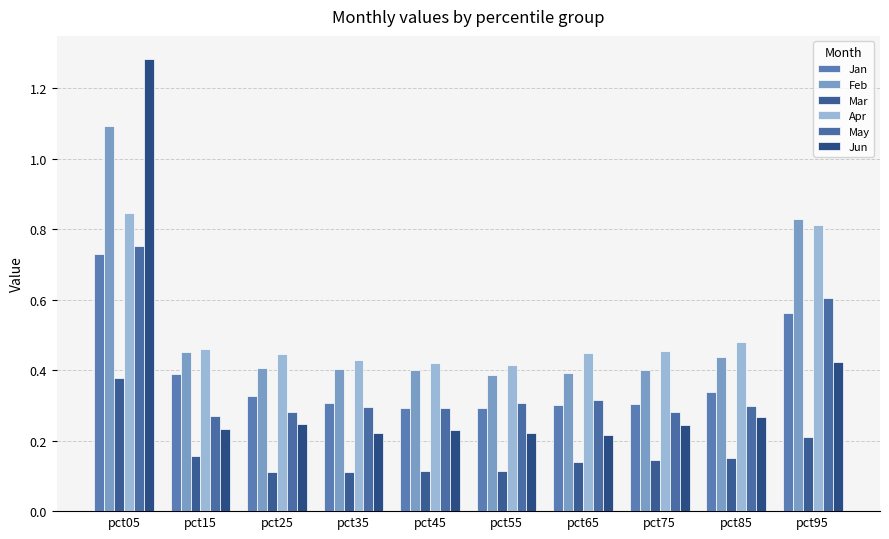

What is the average value of the Feb series?

0.5